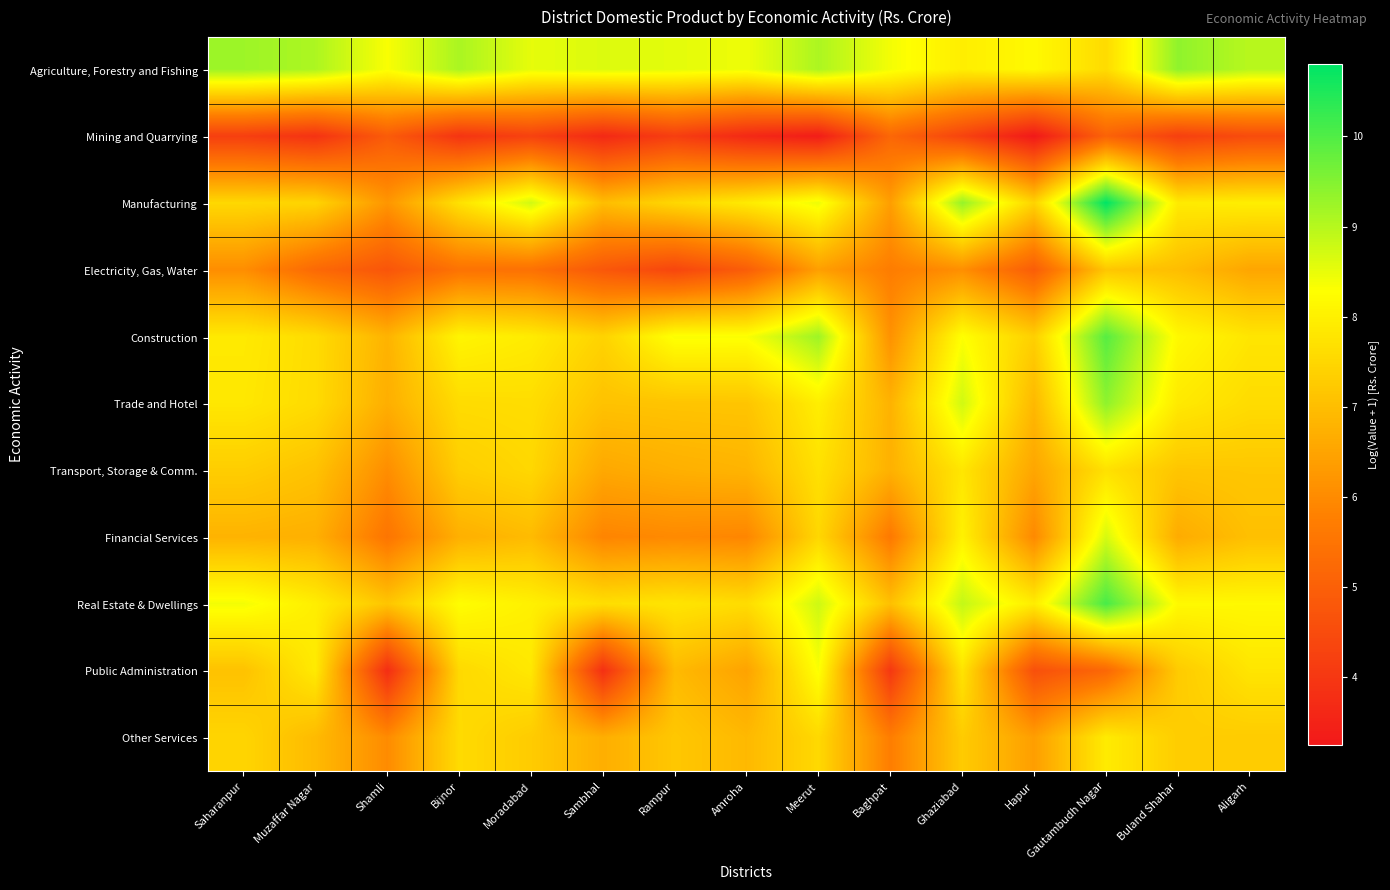

Reading left to right, what are all the values shown in this chart?

Agriculture, Forestry and Fishing: Saharanpur=9.2	Muzaffar Nagar=9.1	Shamli=8.3	Bijnor=9.1	Moradabad=8.5	Sambhal=8.6	Rampur=8.6	Amroha=8.4	Meerut=9.1	Baghpat=8.4	Ghaziabad=8.0	Hapur=8.2	Gautambudh Nagar=7.6	Buland Shahar=9.4	Aligarh=9.0
Mining and Quarrying: Saharanpur=4.2	Muzaffar Nagar=3.9	Shamli=4.9	Bijnor=3.9	Moradabad=4.3	Sambhal=3.7	Rampur=4.2	Amroha=3.6	Meerut=3.4	Baghpat=5.2	Ghaziabad=4.3	Hapur=3.3	Gautambudh Nagar=5.1	Buland Shahar=4.2	Aligarh=4.5
Manufacturing: Saharanpur=7.5	Muzaffar Nagar=7.5	Shamli=6.2	Bijnor=7.7	Moradabad=8.7	Sambhal=7.0	Rampur=7.5	Amroha=7.9	Meerut=8.5	Baghpat=6.4	Ghaziabad=9.3	Hapur=7.4	Gautambudh Nagar=10.8	Buland Shahar=7.9	Aligarh=8.0
Electricity, Gas, Water: Saharanpur=6.1	Muzaffar Nagar=5.2	Shamli=4.7	Bijnor=5.5	Moradabad=5.4	Sambhal=4.8	Rampur=4.4	Amroha=4.9	Meerut=6.4	Baghpat=5.7	Ghaziabad=6.1	Hapur=4.9	Gautambudh Nagar=7.2	Buland Shahar=7.0	Aligarh=6.5
Construction: Saharanpur=7.9	Muzaffar Nagar=7.6	Shamli=6.8	Bijnor=8.1	Moradabad=7.9	Sambhal=7.4	Rampur=8.3	Amroha=8.3	Meerut=9.2	Baghpat=6.1	Ghaziabad=8.3	Hapur=7.4	Gautambudh Nagar=9.9	Buland Shahar=8.2	Aligarh=7.8
Trade and Hotel: Saharanpur=7.8	Muzaffar Nagar=7.6	Shamli=6.7	Bijnor=7.6	Moradabad=7.6	Sambhal=7.1	Rampur=7.1	Amroha=7.1	Meerut=8.0	Baghpat=6.8	Ghaziabad=8.7	Hapur=6.9	Gautambudh Nagar=9.4	Buland Shahar=7.9	Aligarh=7.6
Transport, Storage & Comm.: Saharanpur=7.3	Muzaffar Nagar=7.1	Shamli=6.1	Bijnor=7.3	Moradabad=7.5	Sambhal=6.6	Rampur=6.7	Amroha=6.8	Meerut=7.7	Baghpat=6.8	Ghaziabad=7.8	Hapur=6.5	Gautambudh Nagar=7.7	Buland Shahar=7.2	Aligarh=7.2
Financial Services: Saharanpur=6.8	Muzaffar Nagar=6.7	Shamli=5.5	Bijnor=6.7	Moradabad=6.9	Sambhal=5.9	Rampur=6.0	Amroha=5.9	Meerut=7.5	Baghpat=5.6	Ghaziabad=8.0	Hapur=6.0	Gautambudh Nagar=8.7	Buland Shahar=6.6	Aligarh=7.0
Real Estate & Dwellings: Saharanpur=8.4	Muzaffar Nagar=8.0	Shamli=7.2	Bijnor=8.3	Moradabad=8.0	Sambhal=7.6	Rampur=7.8	Amroha=7.6	Meerut=8.8	Baghpat=7.0	Ghaziabad=8.9	Hapur=7.9	Gautambudh Nagar=10.1	Buland Shahar=8.2	Aligarh=8.2
Public Administration: Saharanpur=7.1	Muzaffar Nagar=7.9	Shamli=3.8	Bijnor=7.5	Moradabad=7.8	Sambhal=3.8	Rampur=6.9	Amroha=6.5	Meerut=8.3	Baghpat=4.0	Ghaziabad=7.8	Hapur=4.6	Gautambudh Nagar=5.2	Buland Shahar=7.3	Aligarh=7.8
Other Services: Saharanpur=7.5	Muzaffar Nagar=6.9	Shamli=6.0	Bijnor=7.6	Moradabad=7.3	Sambhal=6.7	Rampur=7.2	Amroha=6.9	Meerut=7.5	Baghpat=5.7	Ghaziabad=7.3	Hapur=6.4	Gautambudh Nagar=7.9	Buland Shahar=7.3	Aligarh=7.3